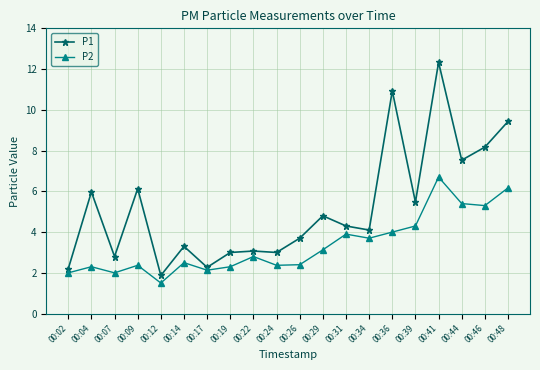

True or false: P2 and P1 cross at least once.

False